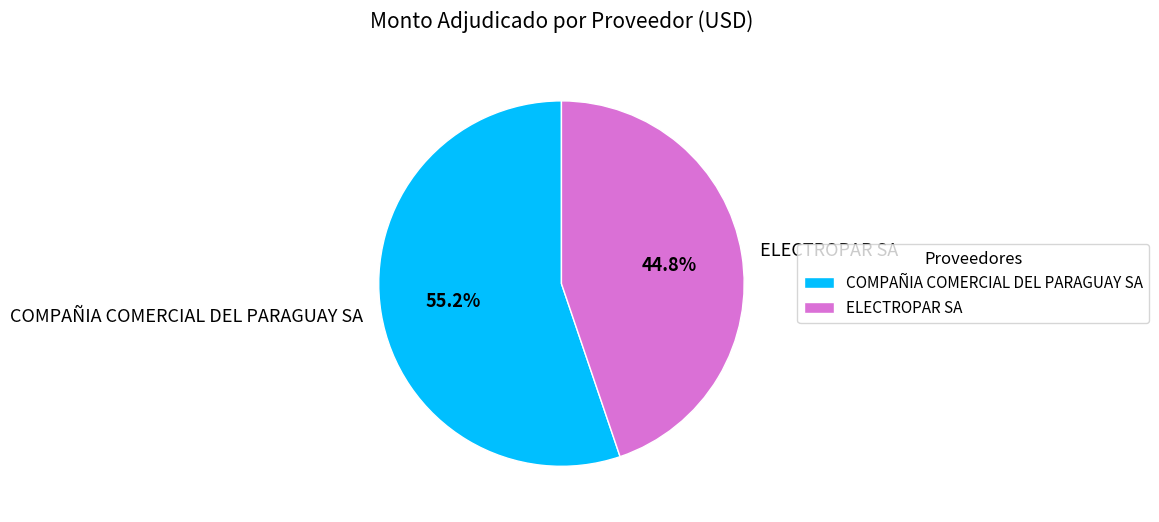

What is the smallest slice in the pie chart?

ELECTROPAR SA